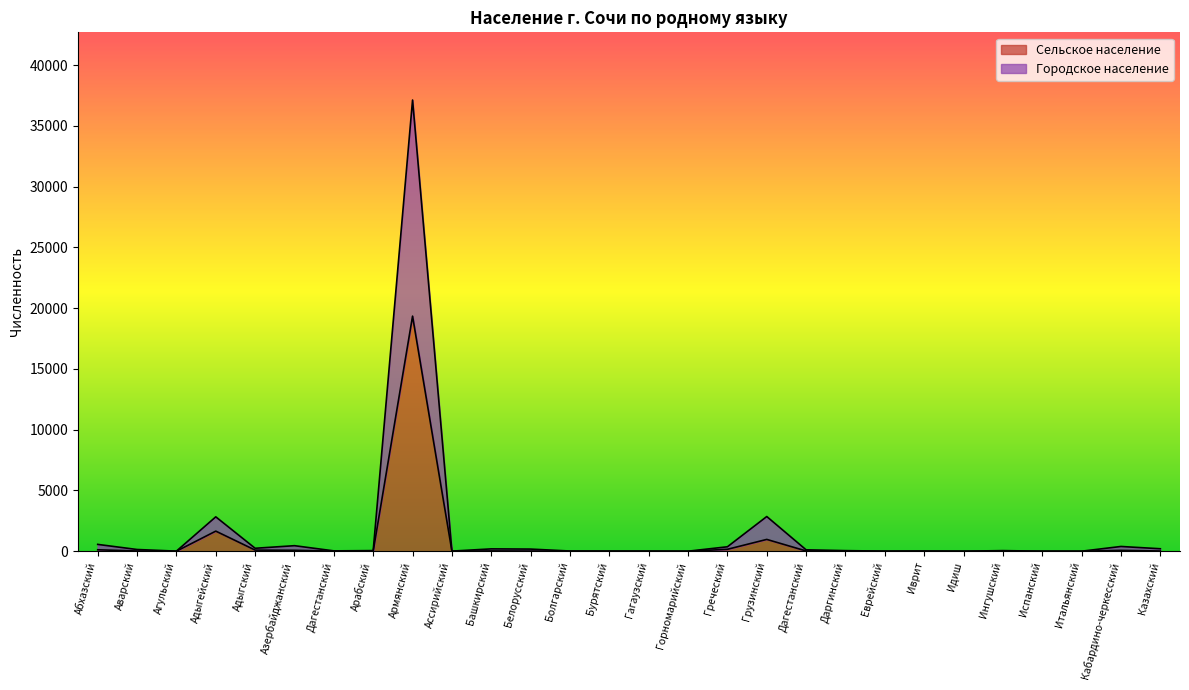

True or false: Городское население and Сельское население cross at least once.

False